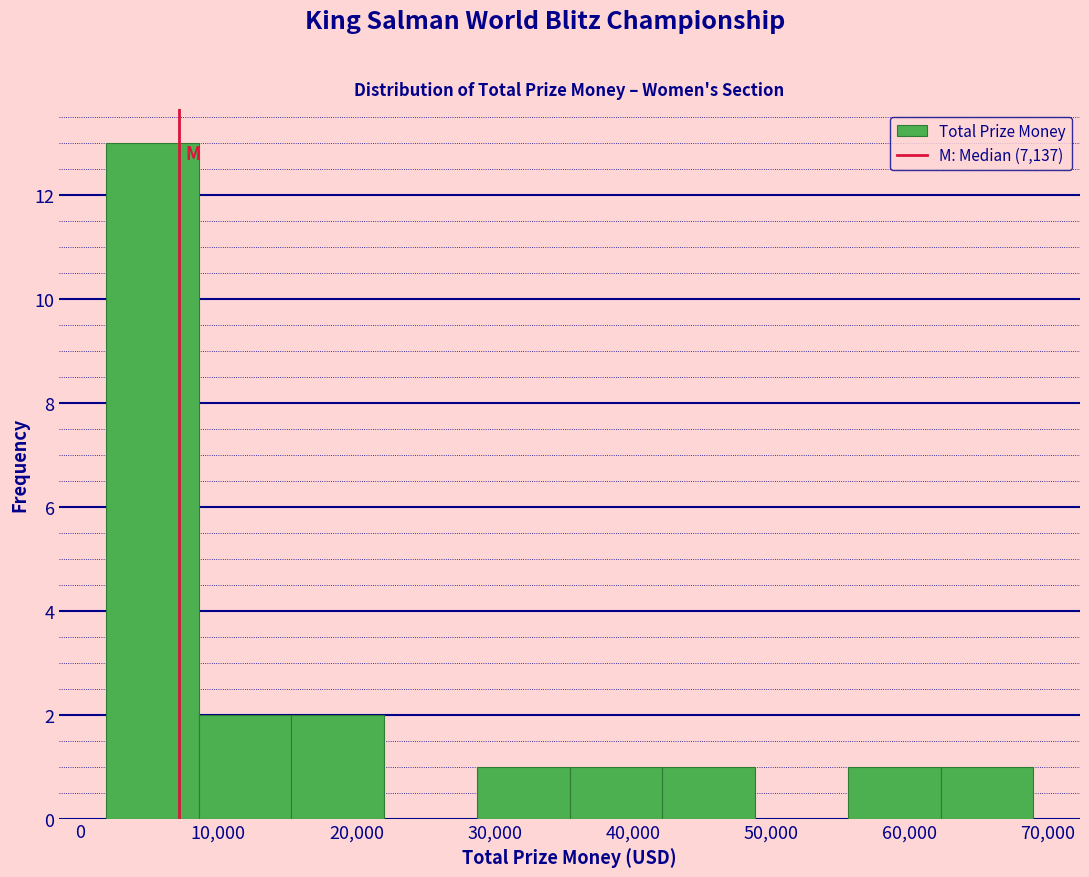

Over which range of the x-axis is the bar tallest?

2000 to 9000